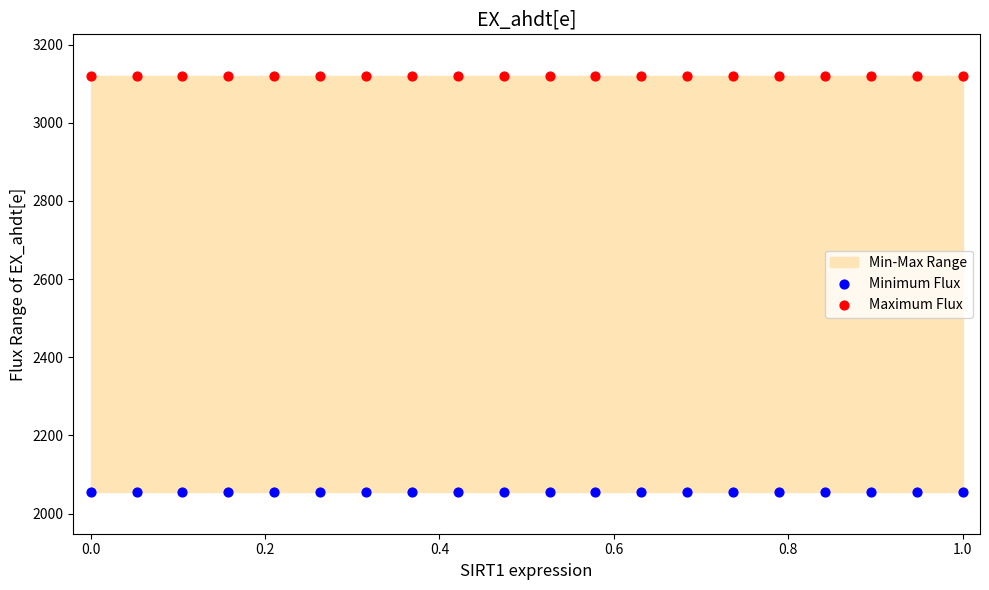

Which series contains the lowest Y value?

Minimum Flux